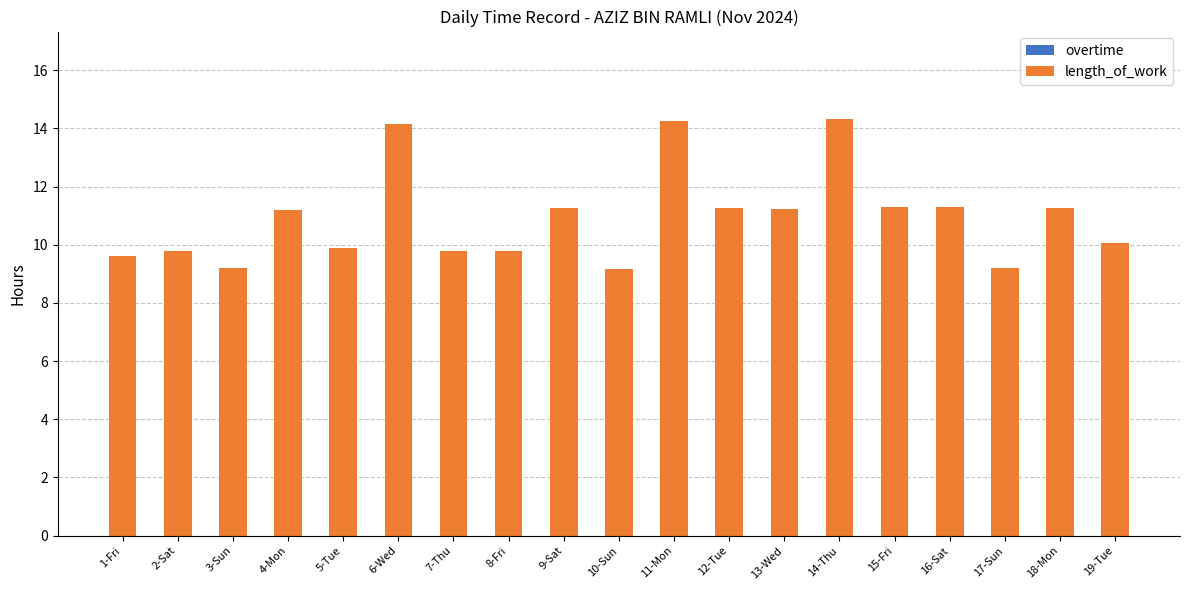

What is the label of the 17th bar from the left?

17-Sun